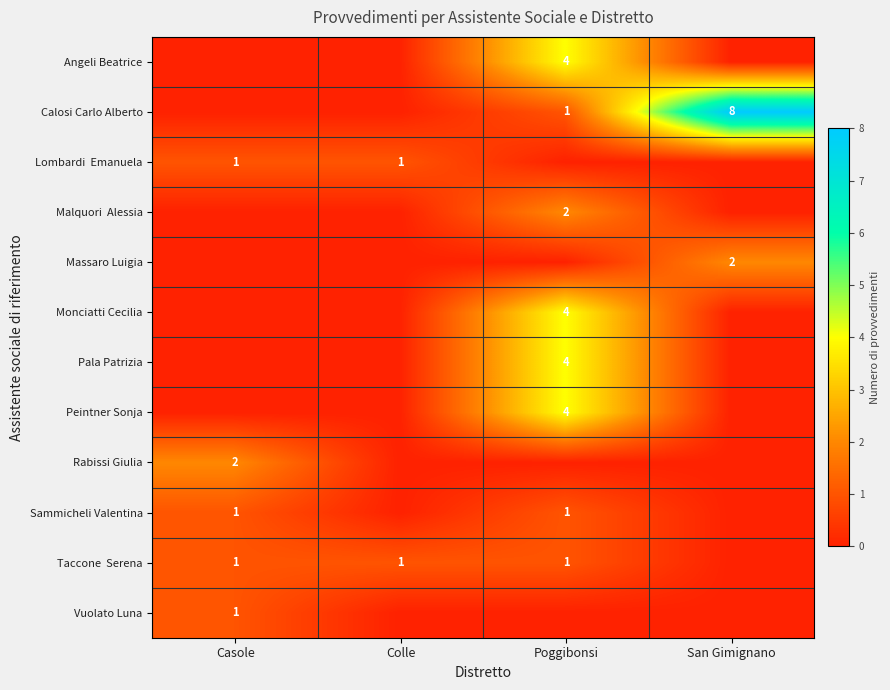

Count the Malquori Alessia values in the range 0 to 2.

4